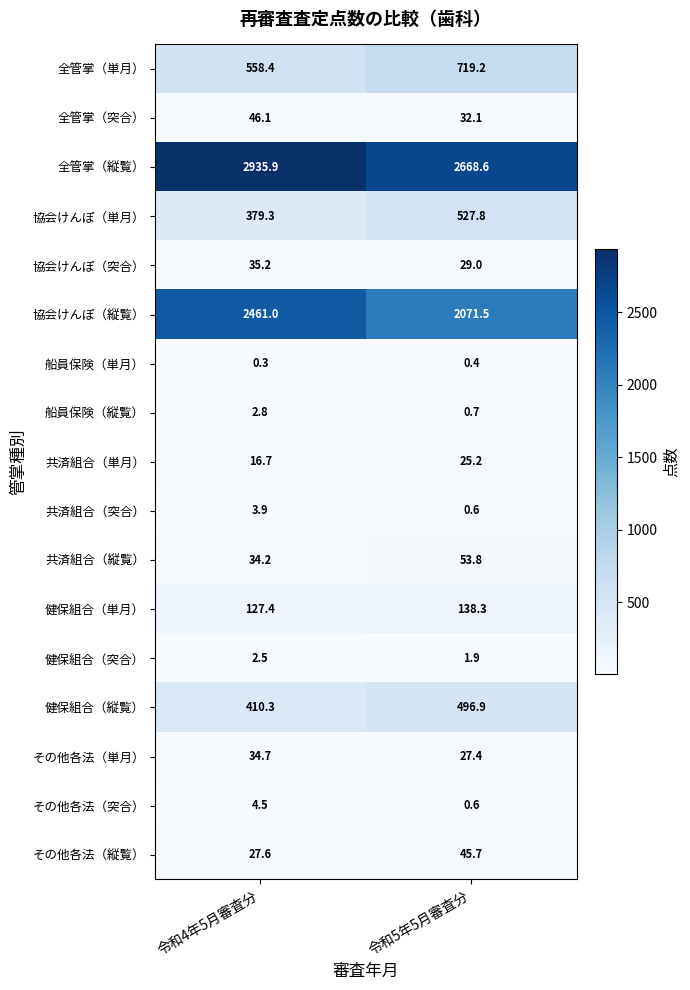

Where is 全管掌（単月） nearest to the value 638?

令和4年5月審査分